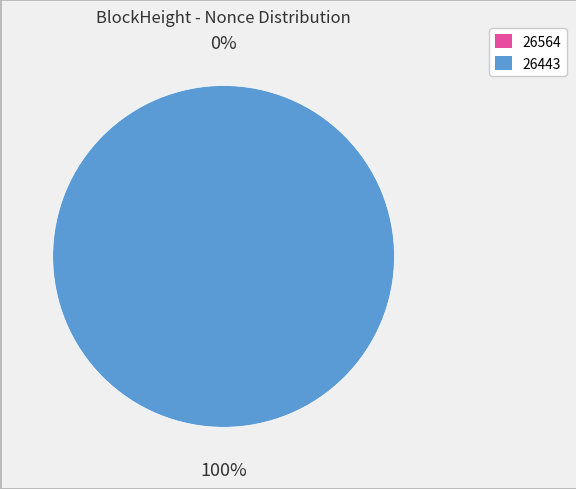

Which slice represents more than half of the pie?

26443